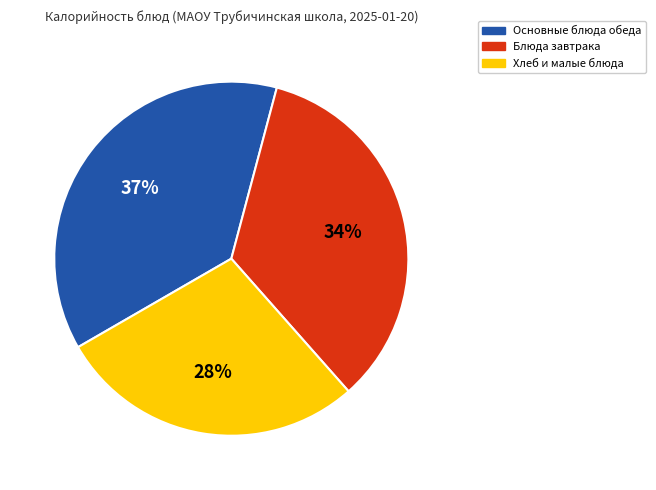

To the nearest percent, what is the difference between the Основные блюда обеда and Блюда завтрака slice percentages?

3%